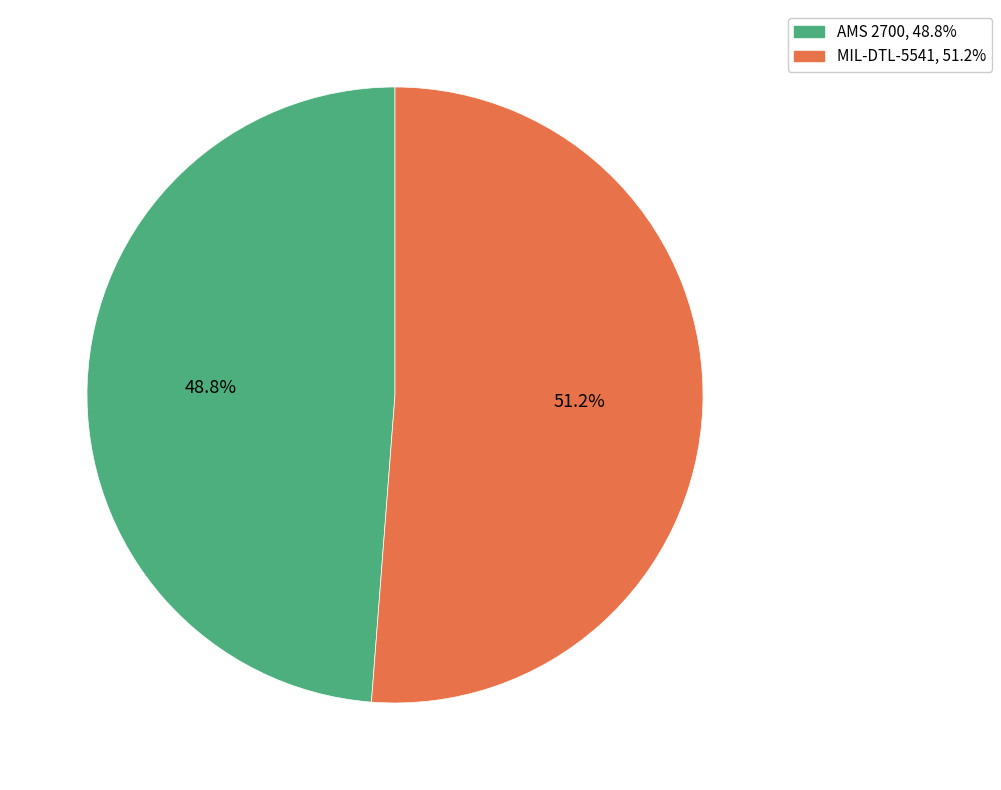

How many segments does this pie chart have?

2